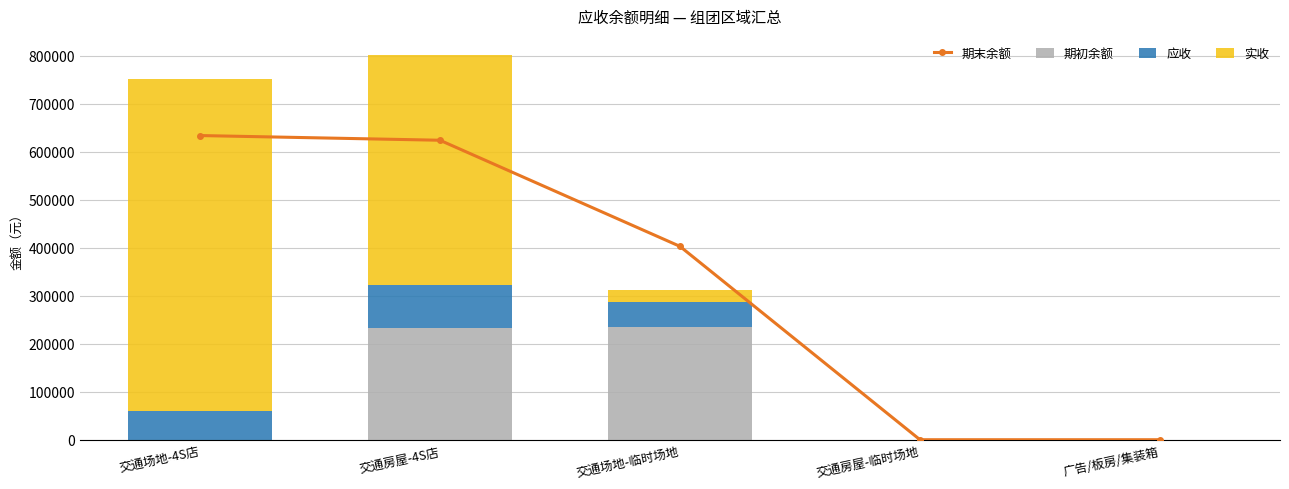

What are all the series names shown in the legend?

期末余额, 期初余额, 应收, 实收